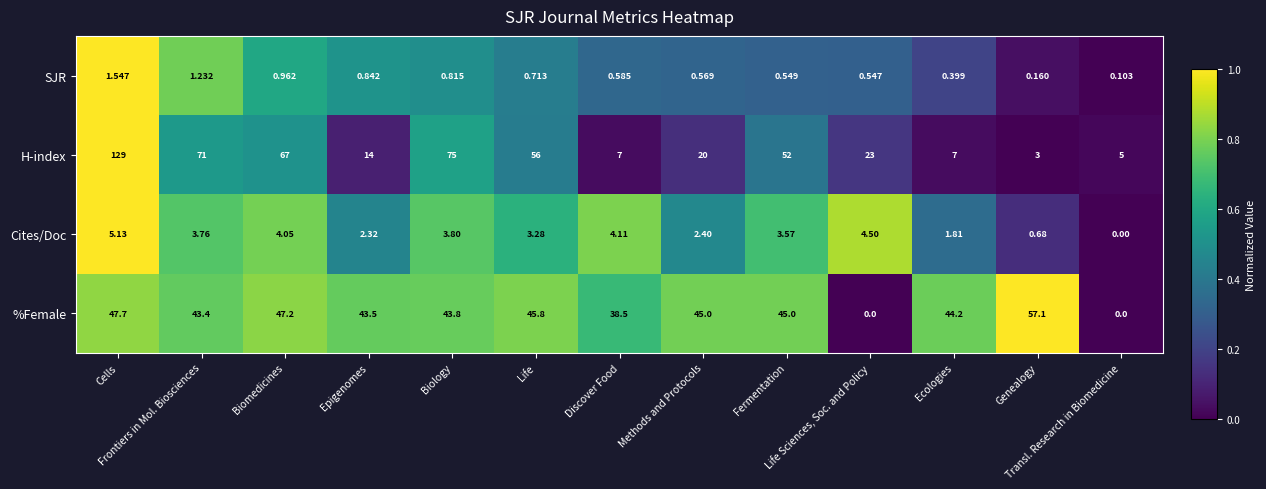

What is the total value across all series at Biology?

123.4